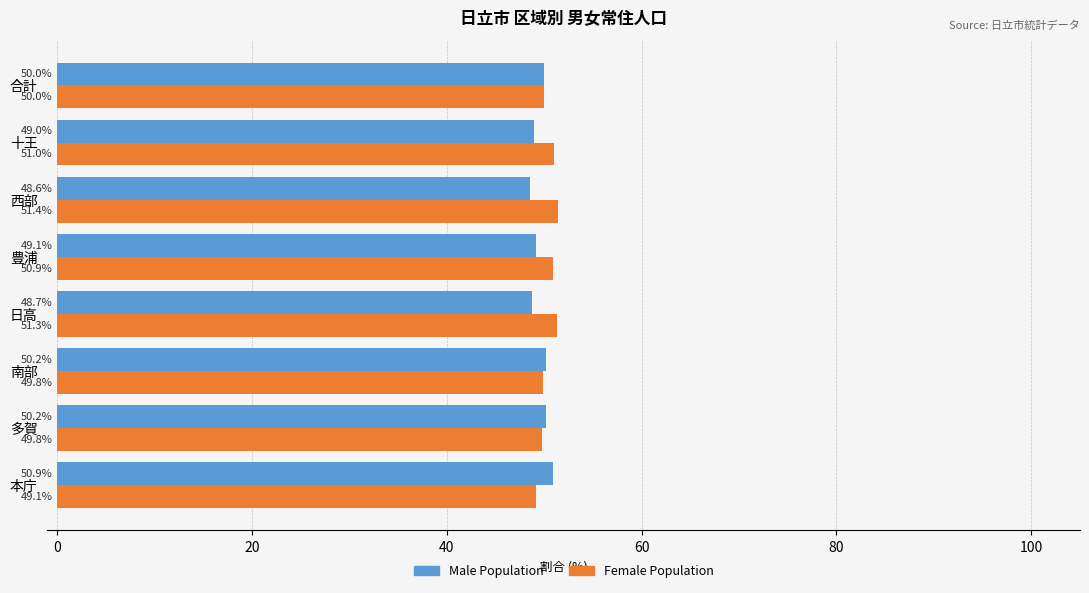

Is it true that Male Population equals 50.0 at 合計?

True